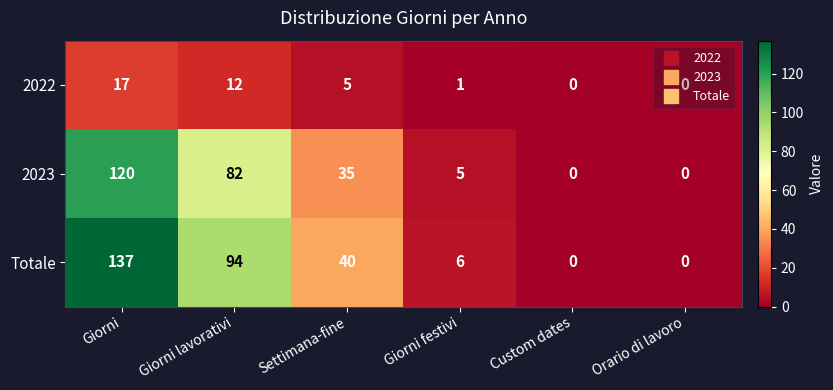

Is it true that 2023 equals 5 at Giorni festivi?

True